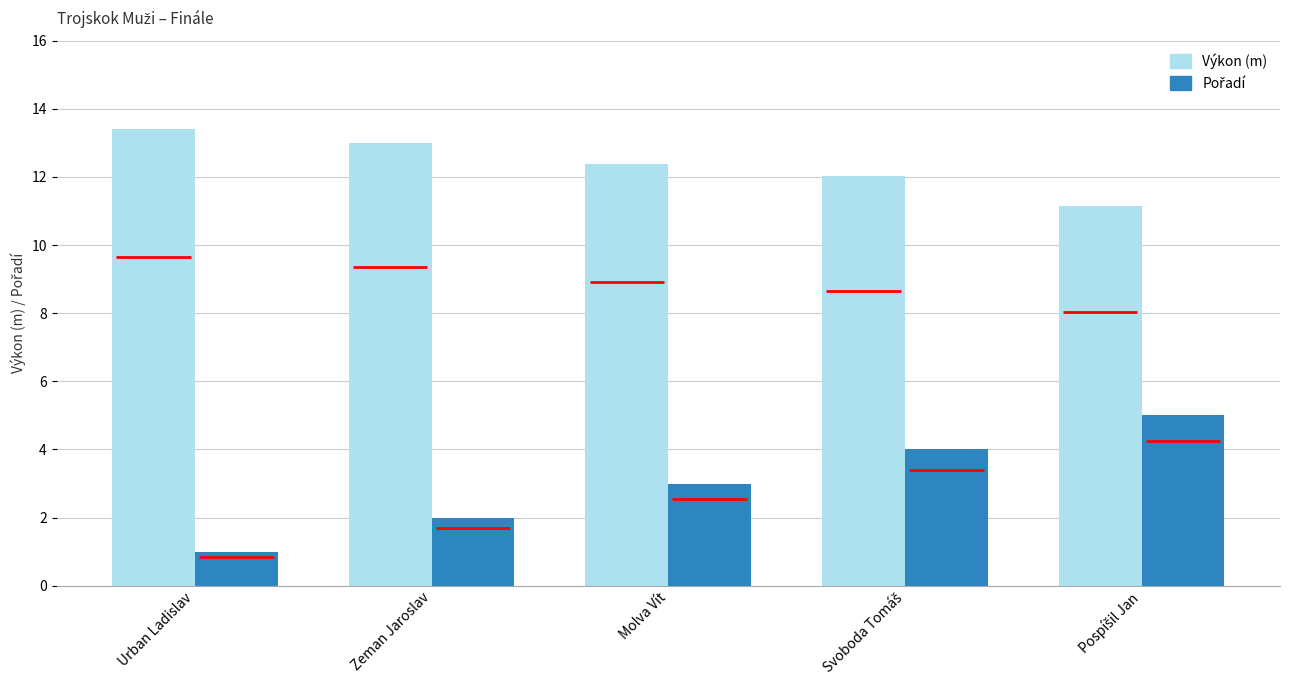

How many groups of bars are there?

5